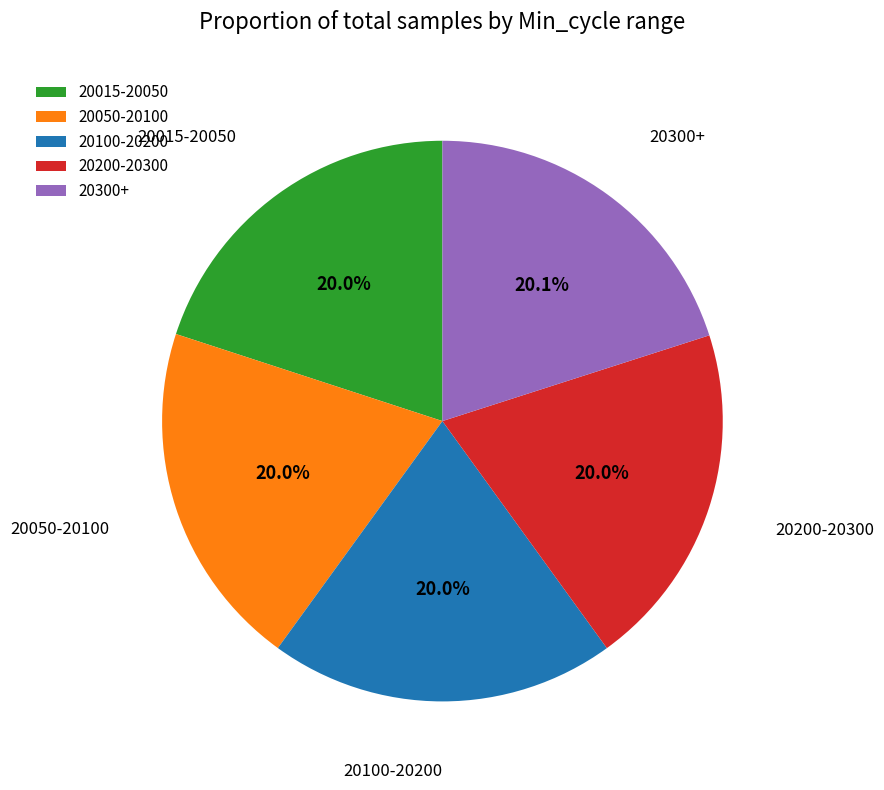

Is the sum of 20200-20300 and 20015-20050 greater than half?

No